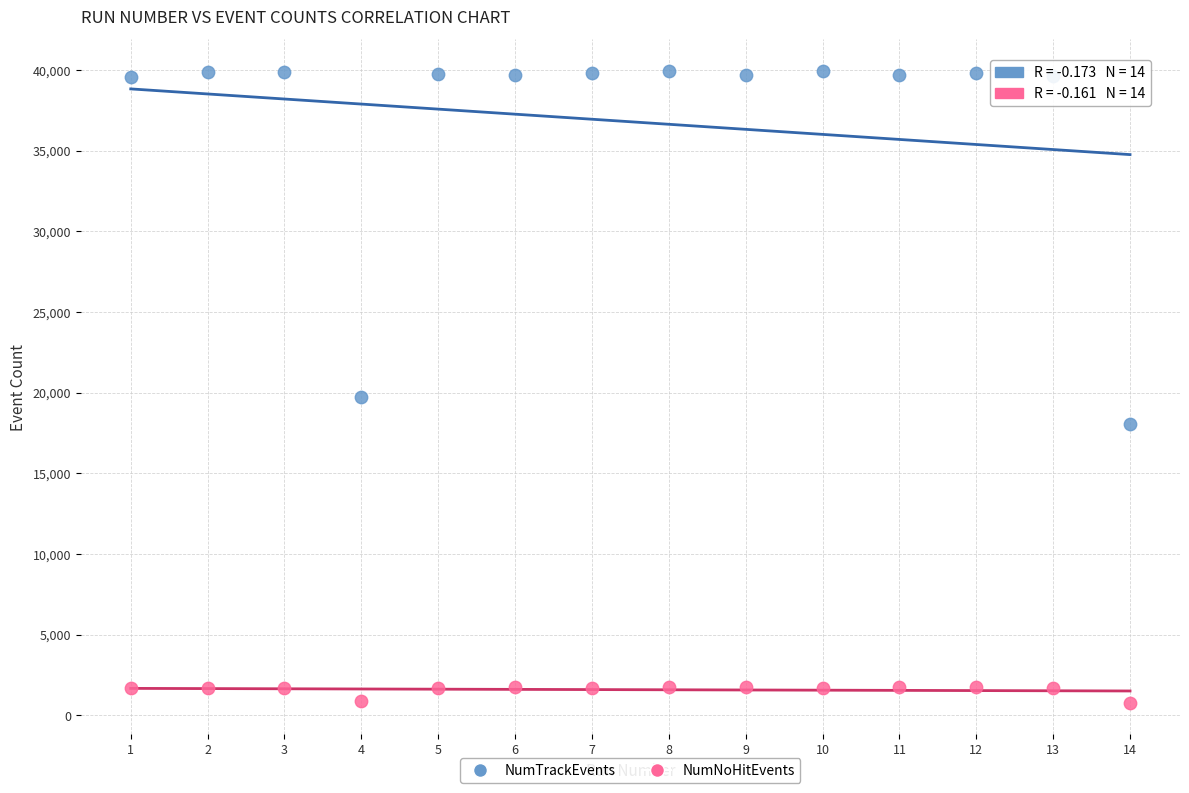

Which series has the widest spread of Y values?

NumTrackEvents